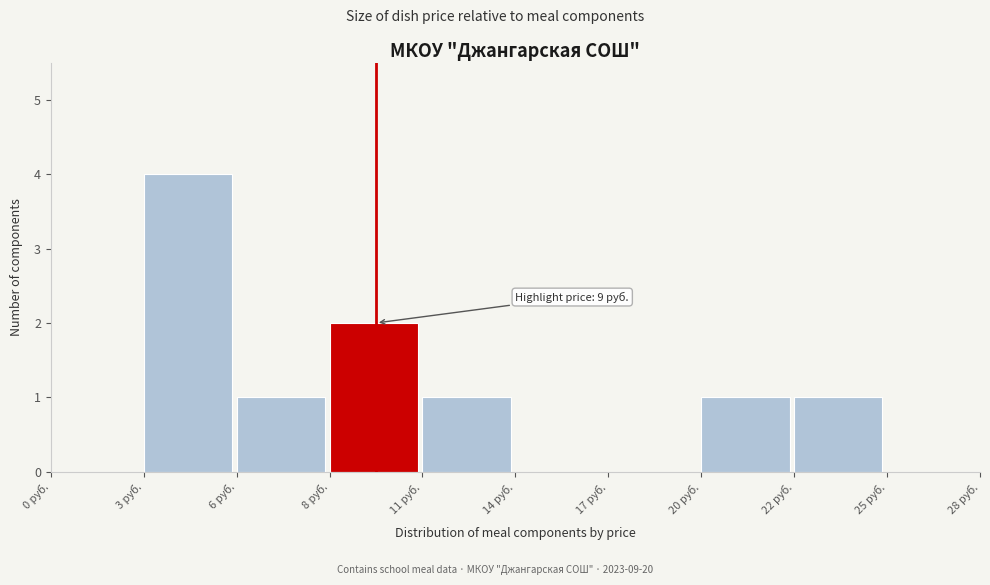

Reading right to left, list all the values displayed in this chart.

25 руб.=0	22 руб.=1	20 руб.=1	17 руб.=0	14 руб.=0	11 руб.=1	8 руб.=2	6 руб.=1	3 руб.=4	0 руб.=0